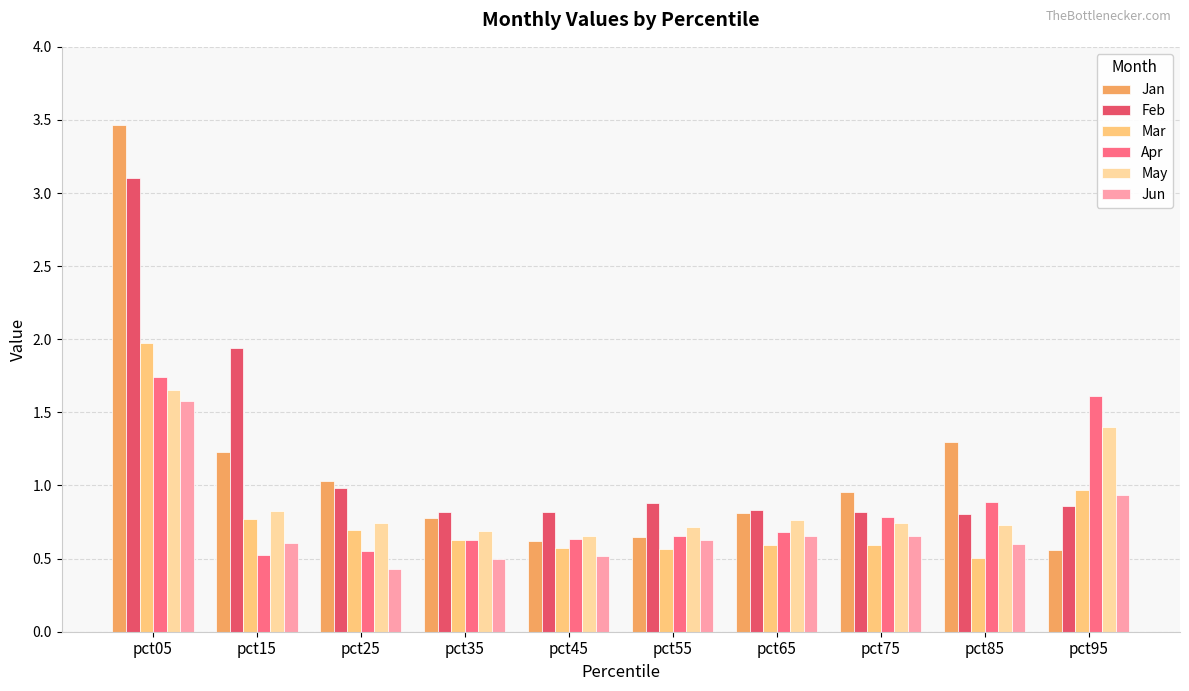

What is the difference between the maximum and minimum values in the Jun series?

1.2